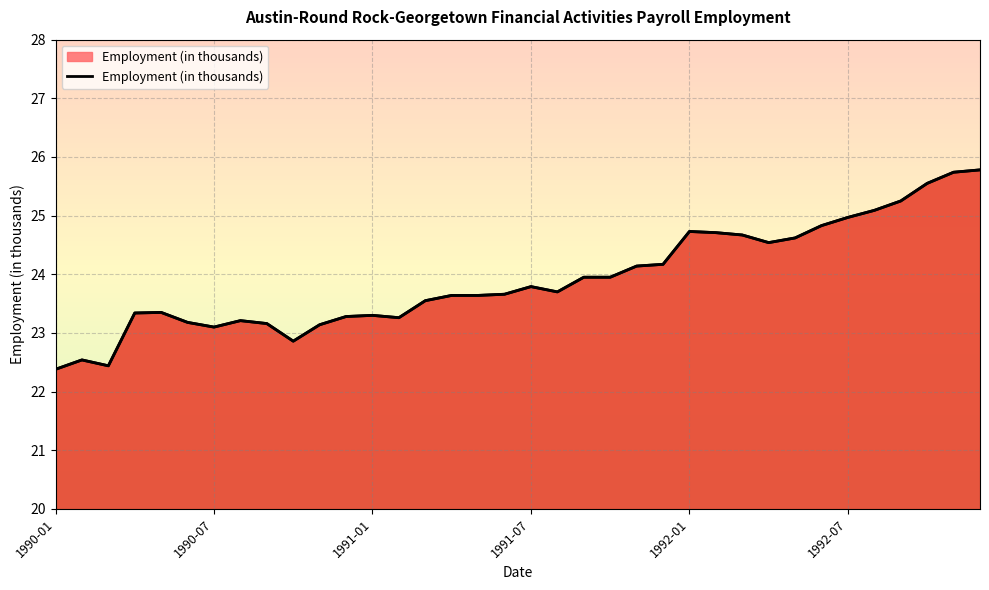

Reading left to right, transcribe all the data shown in this chart.

22.4	22.5	22.4	23.3	23.4	23.2	23.1	23.2	23.2	22.9	23.1	23.3	23.3	23.3	23.6	23.6	23.6	23.7	23.8	23.7	23.9	23.9	24.1	24.2	24.7	24.7	24.7	24.5	24.6	24.8	25.0	25.1	25.2	25.6	25.7	25.8